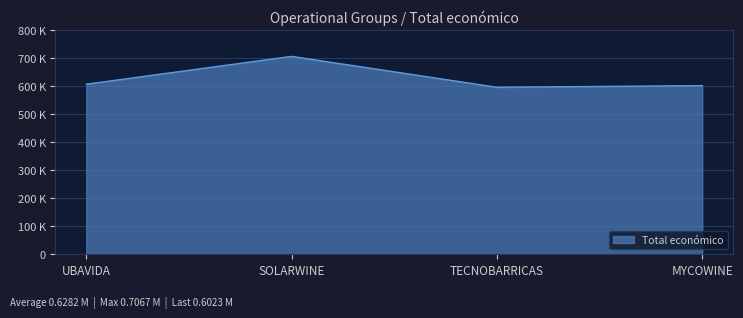

Read the value at SOLARWINE.

706697.0